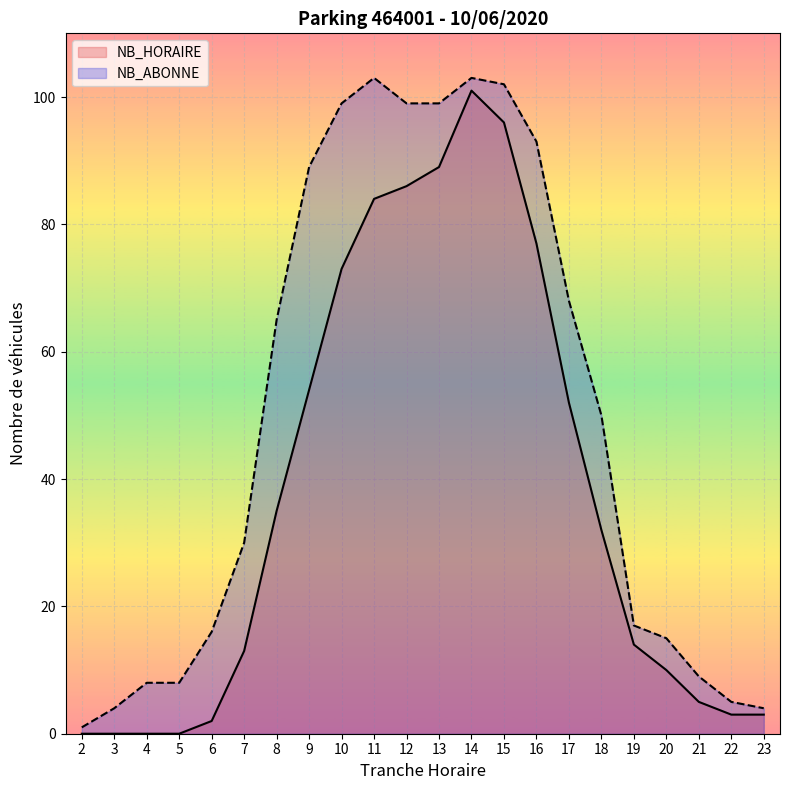

Rank the series by their maximum value, from lowest to highest.

NB_HORAIRE, NB_ABONNE